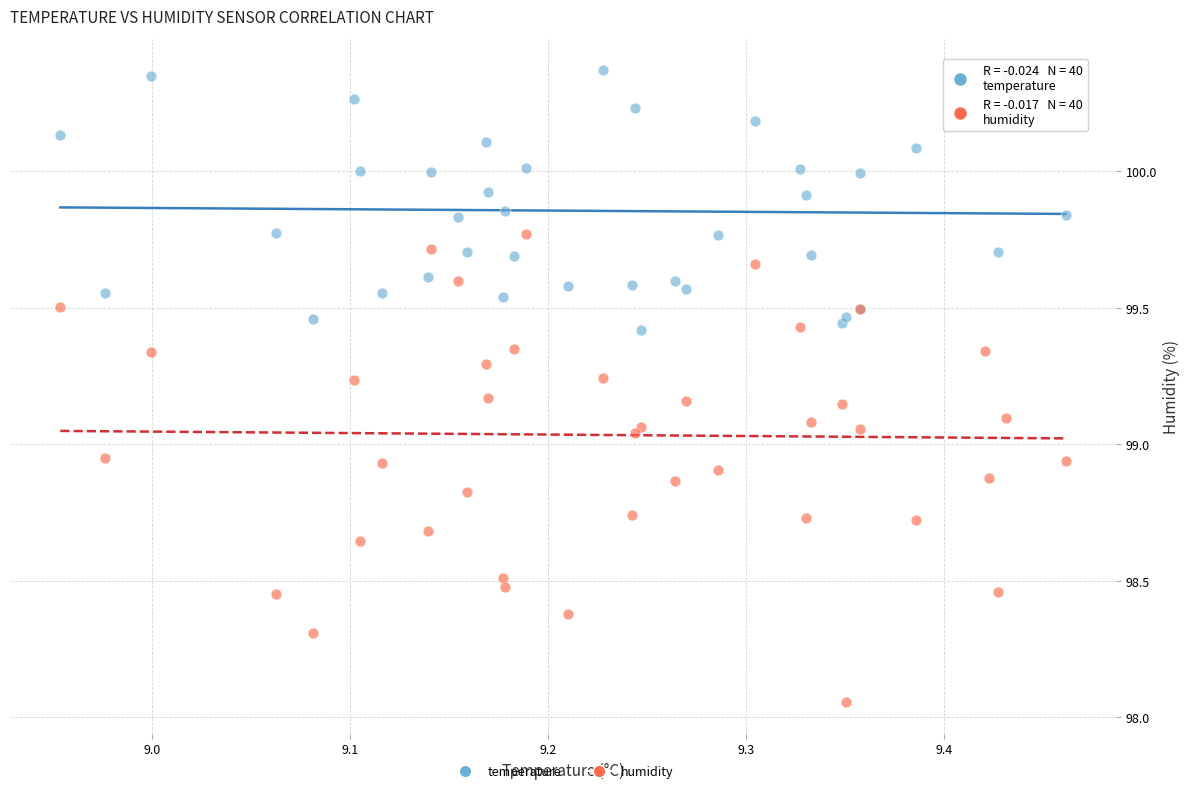

Which series reaches the minimum Y coordinate?

humidity